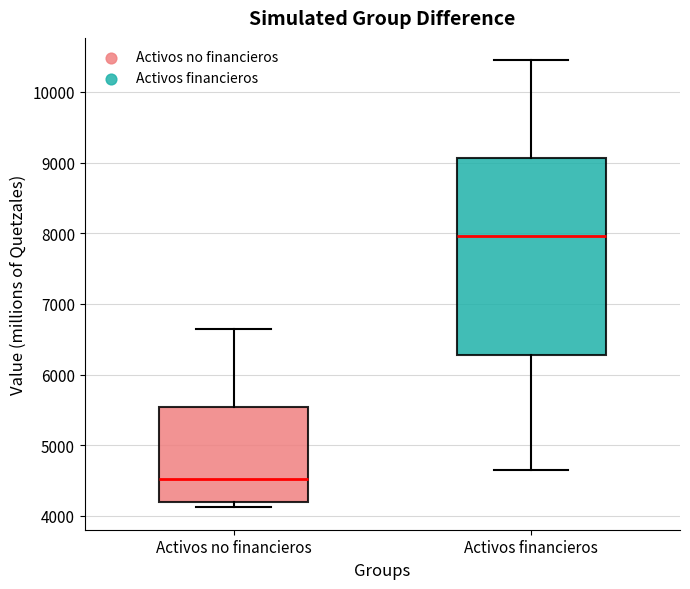

Which box has the lowest median line?

Activos no financieros